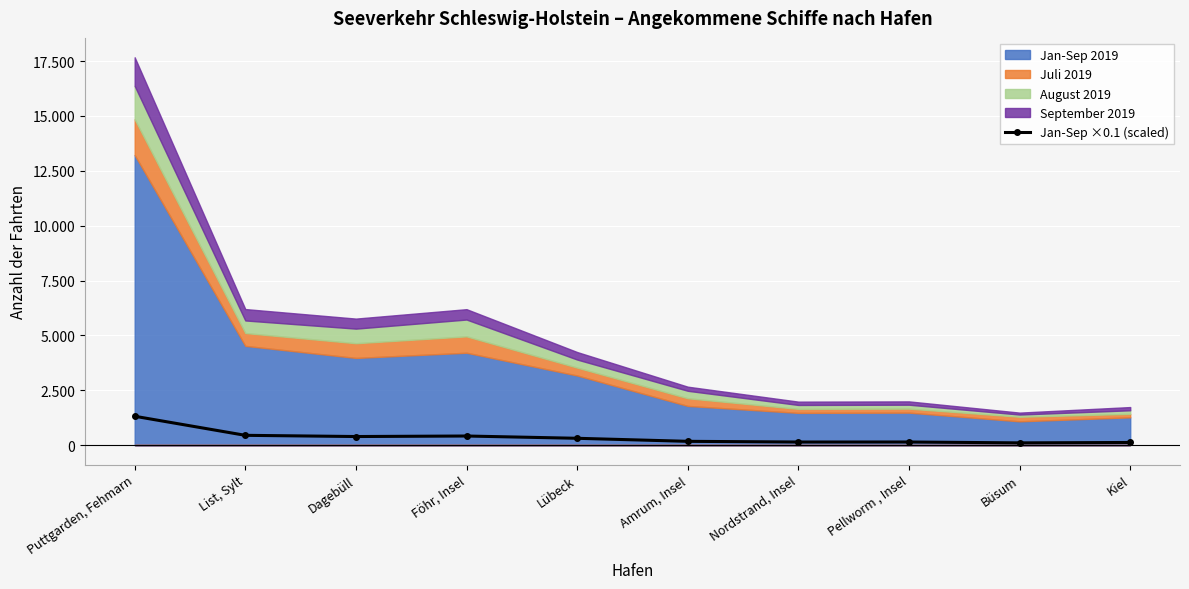

Which label corresponds to the smallest value in the chart?

Büsum